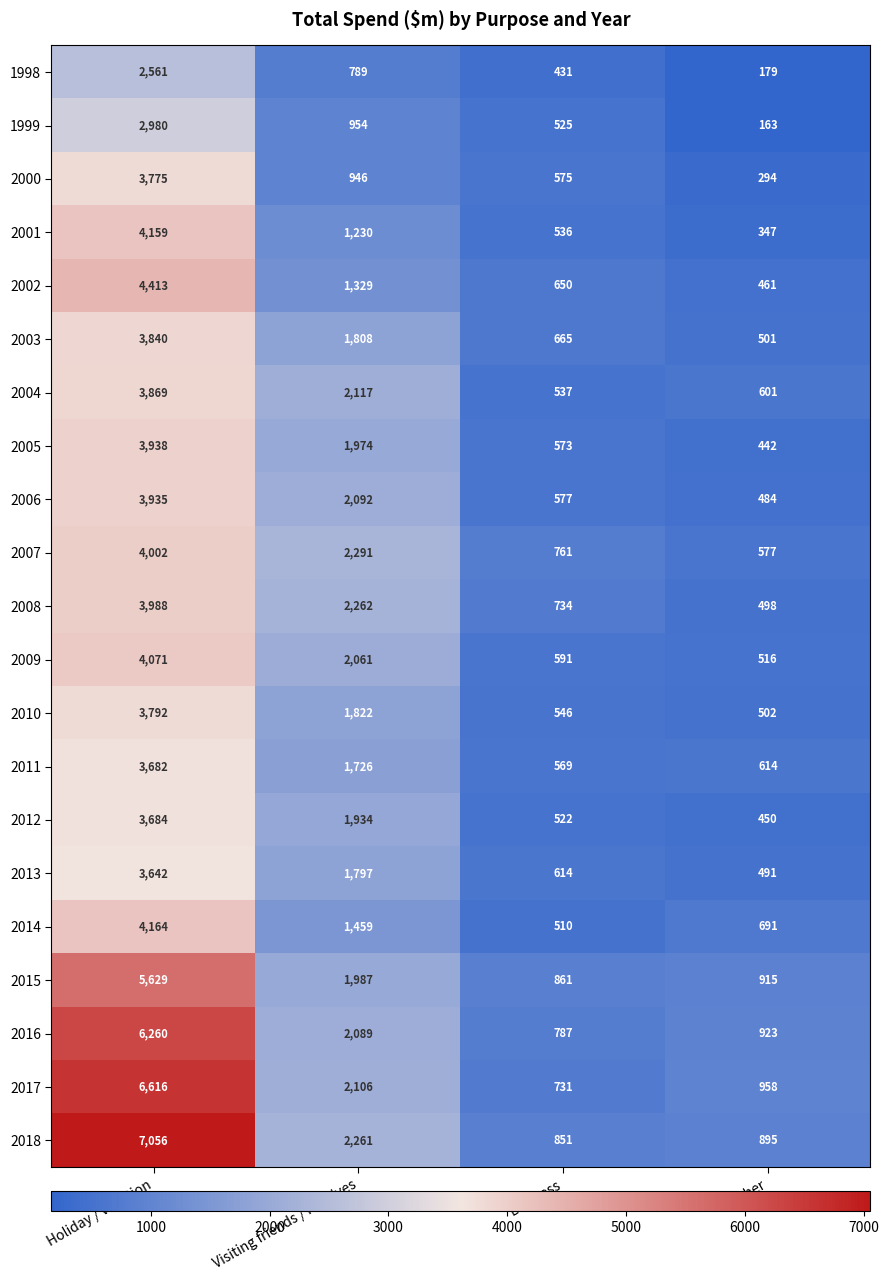

What is the spread (max minus min) of values at Holiday / vacation?

4495